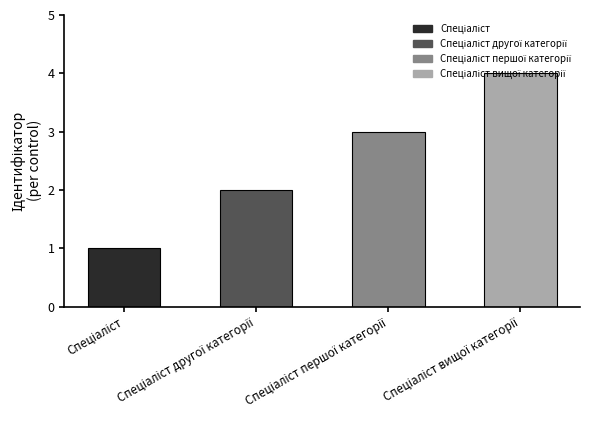

Are the bars grouped side by side (vs. stacked)?

No